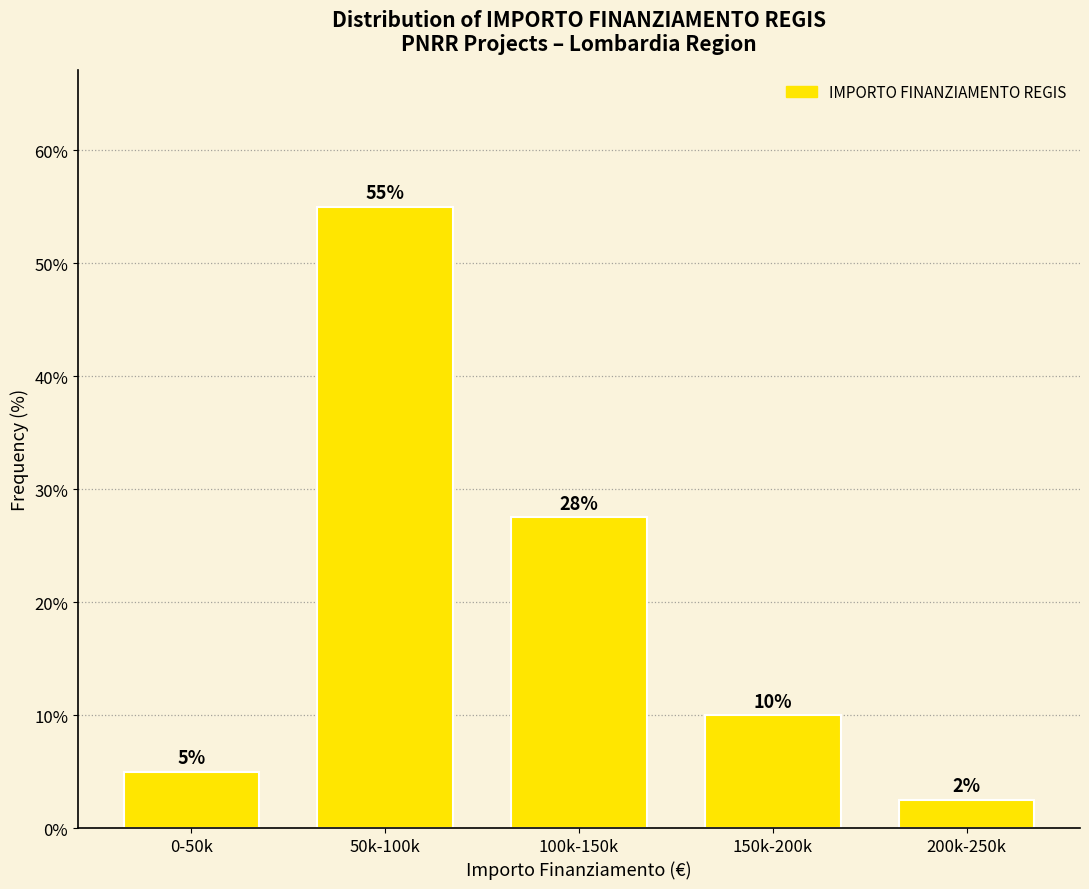

Which category has the lowest value across all series?

200k-250k